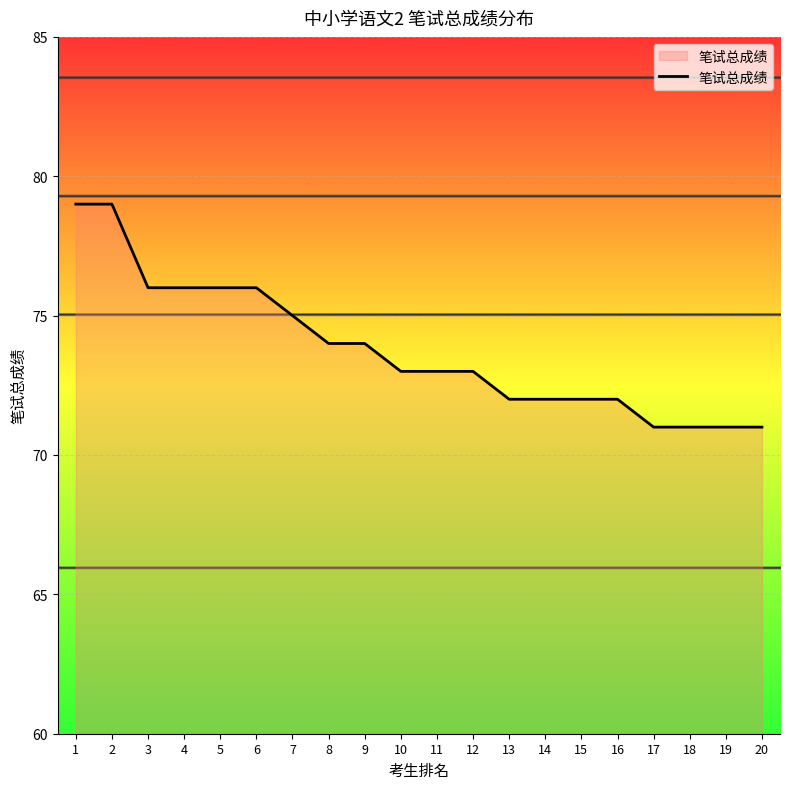

The chart shows a value of 71 at 20. True or false?

True